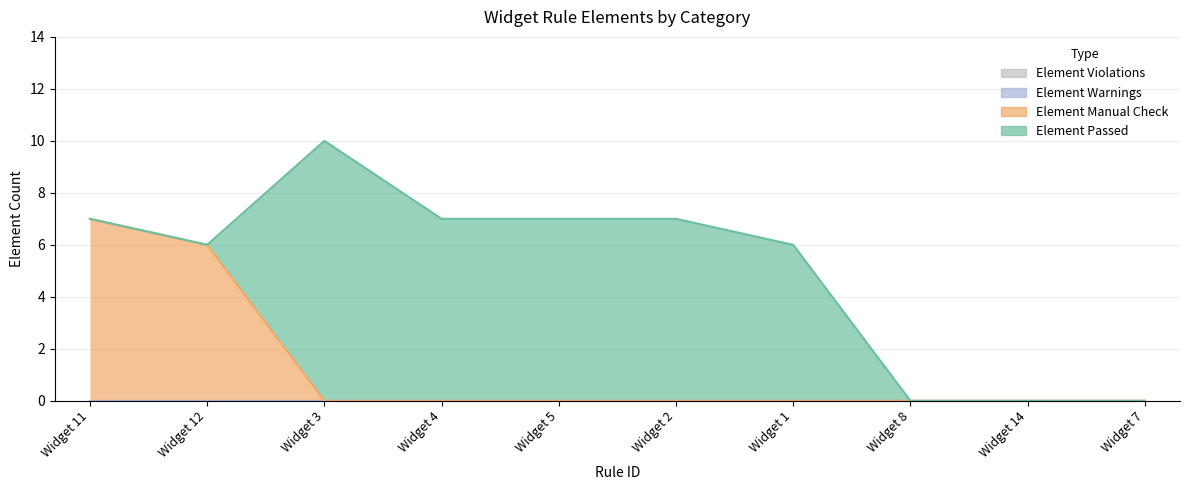

Between Widget 5 and Widget 7, which series saw the biggest shift?

Element Passed